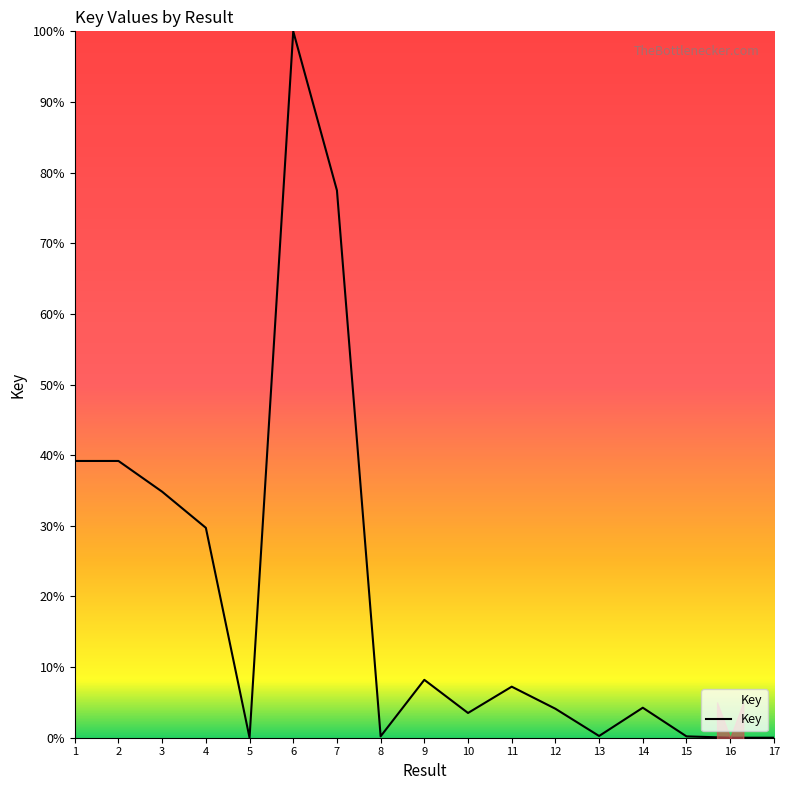

What is the maximum value shown in the chart?

100.0